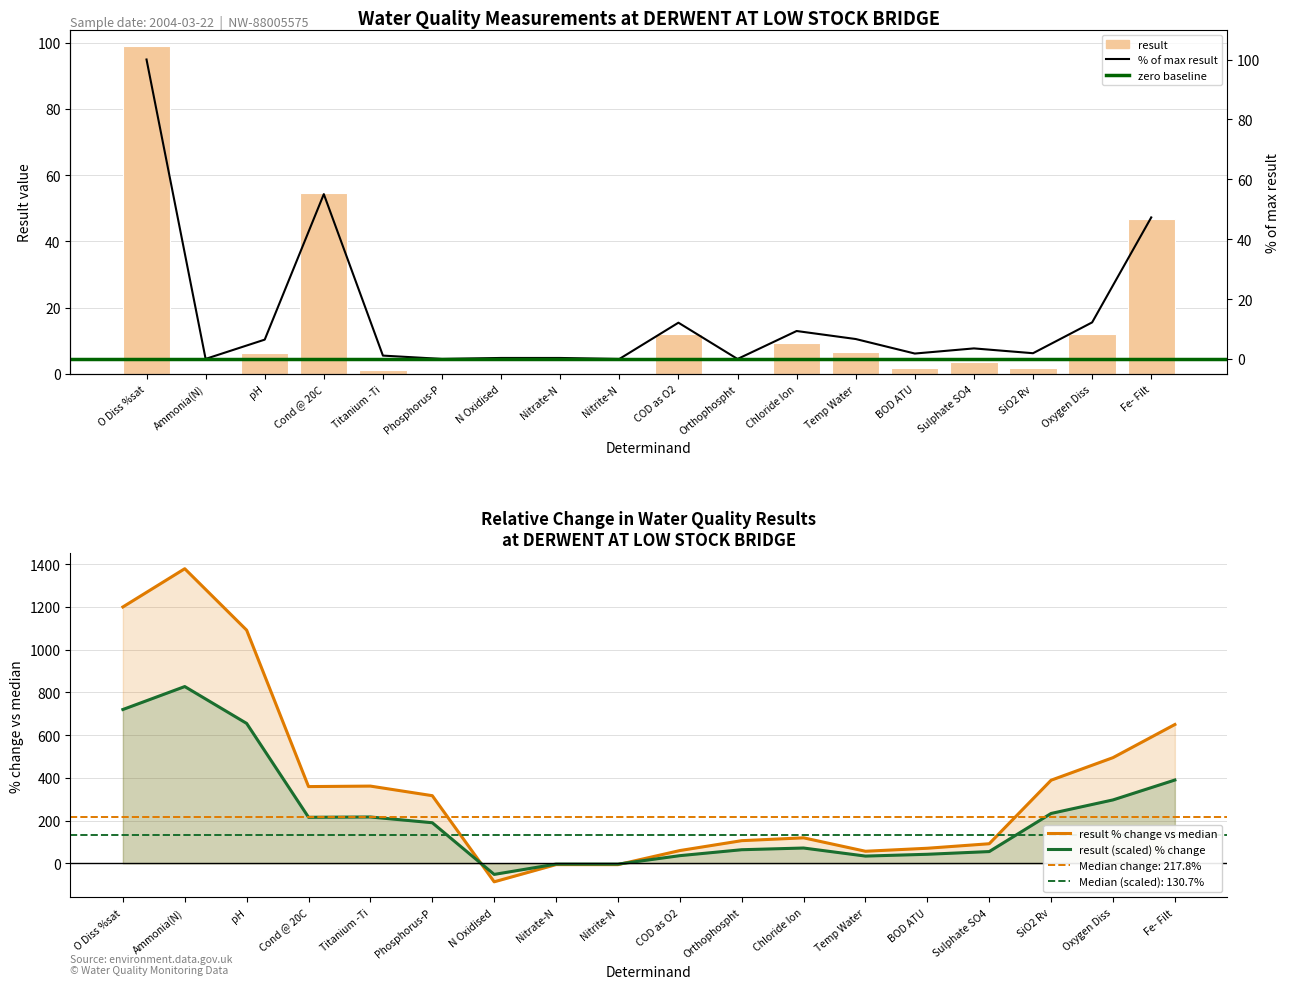

How many values are below 3?

9